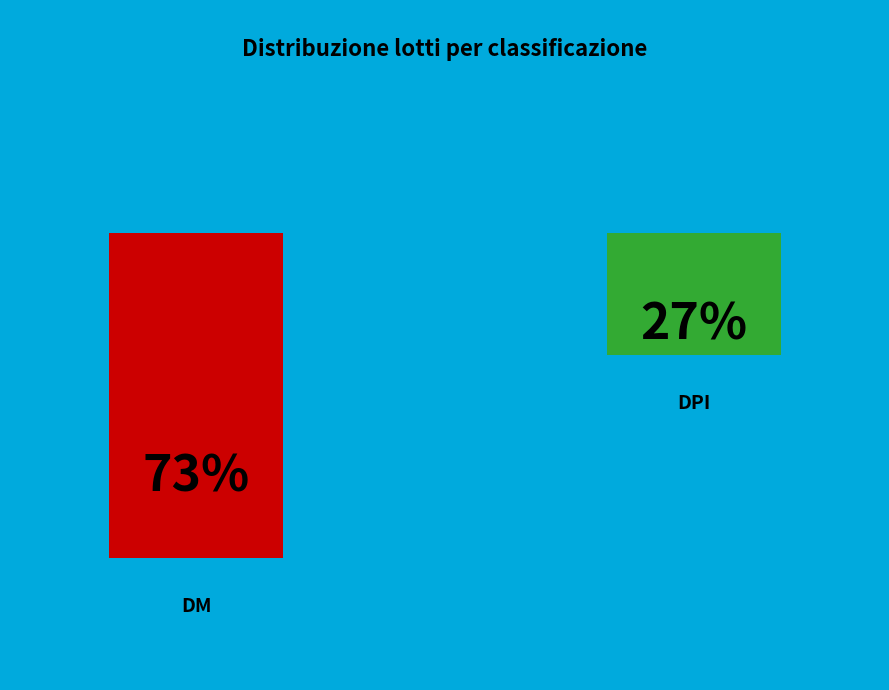

Combined, what portion of the pie is DM and DPI?

100.0%